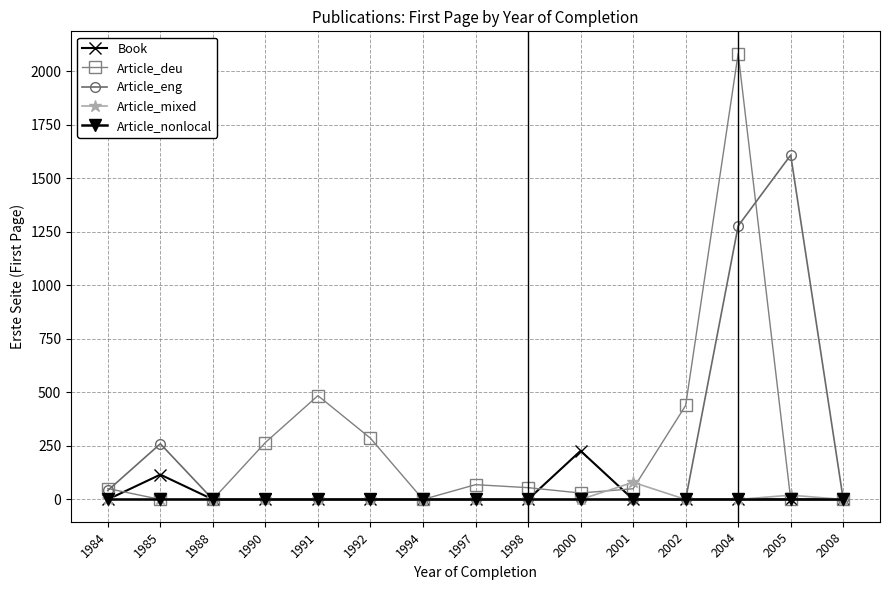

What is the maximum value for Article_mixed?

80